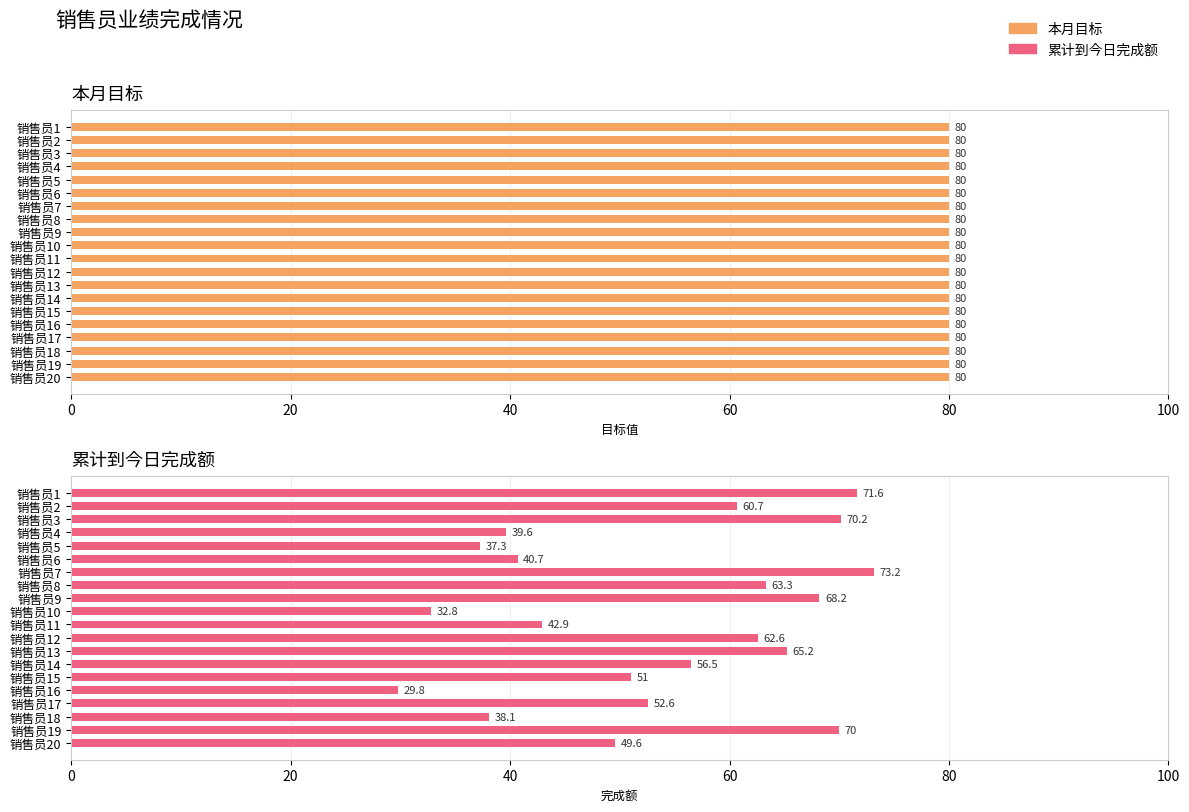

The 累计到今日完成额 series shows 13.9 at 销售员17. True or false?

False